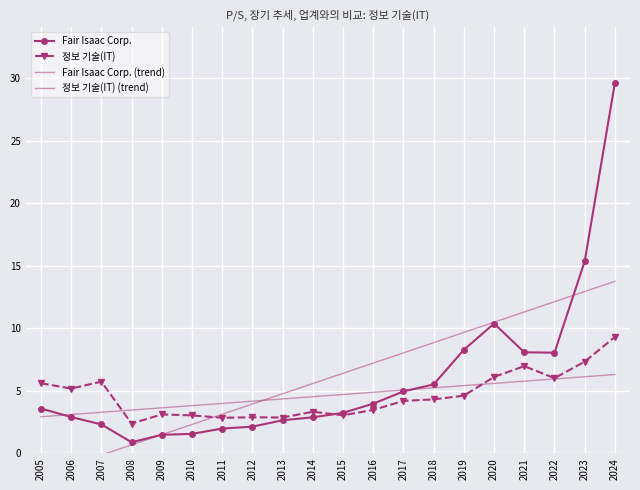

What is the value of the 정보 기술(IT) point at the 5th from the left?

3.1